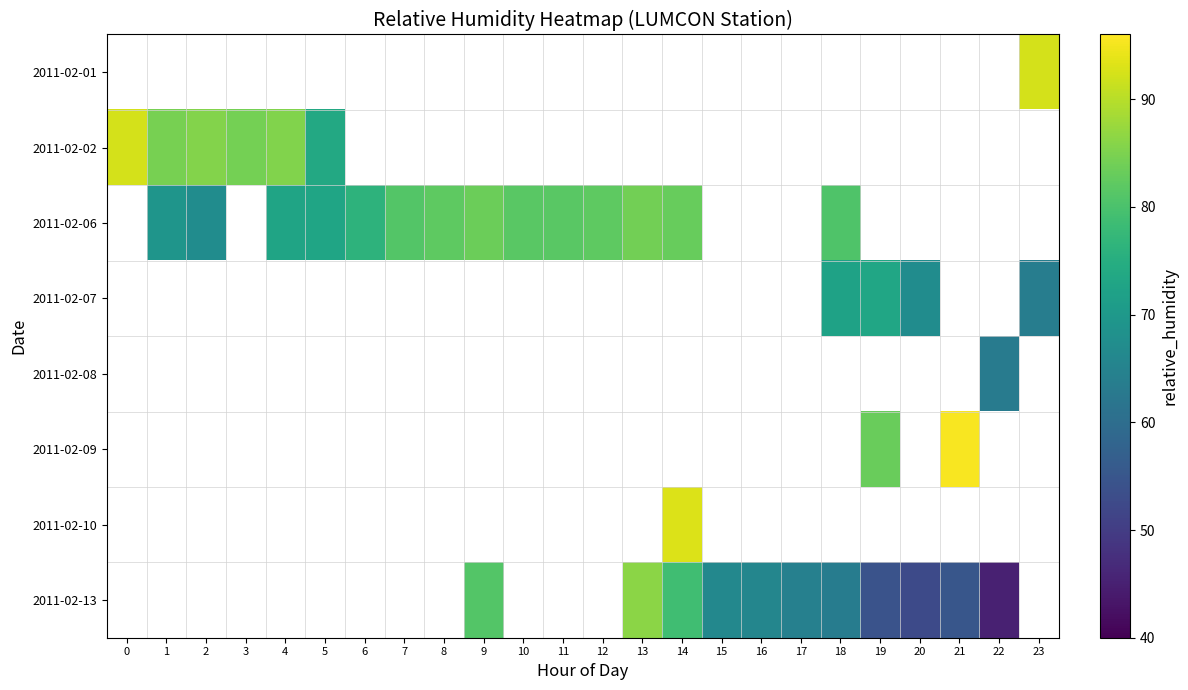

How many series are shown in this chart?

8